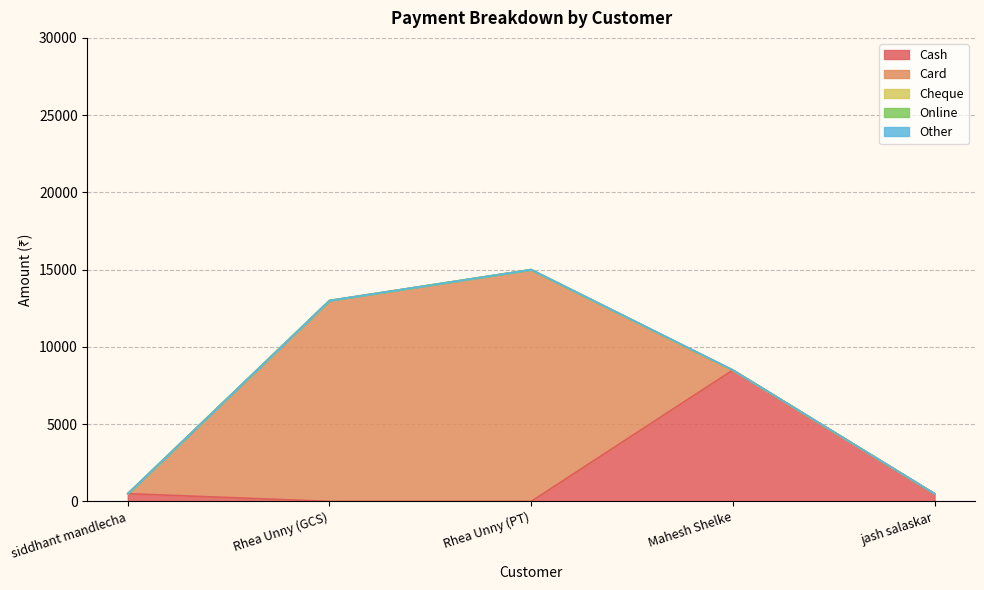

Does the chart display data point markers on the line(s)?

No